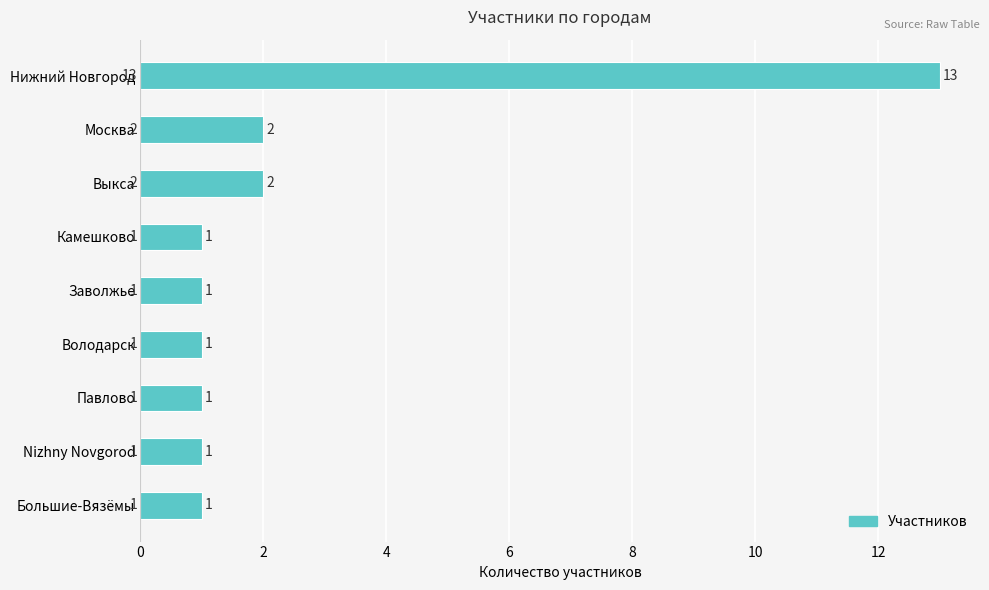

What is the sum of the values at Nizhny Novgorod and Нижний Новгород?

14